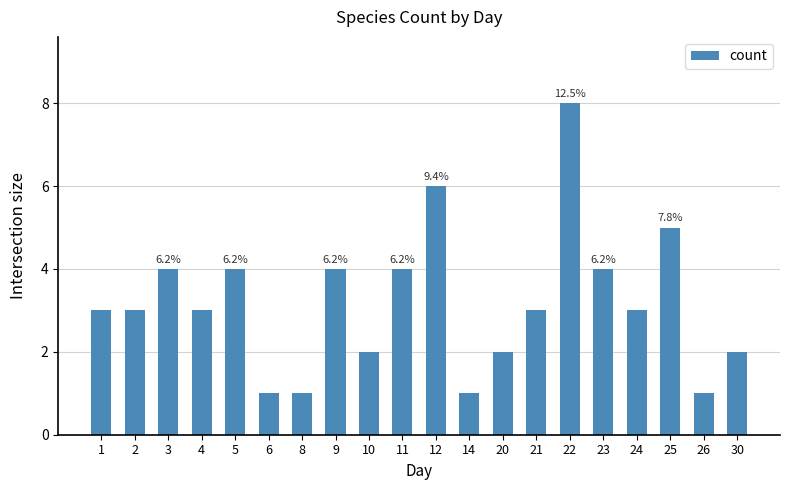

At which category does the chart reach its peak across all series?

22